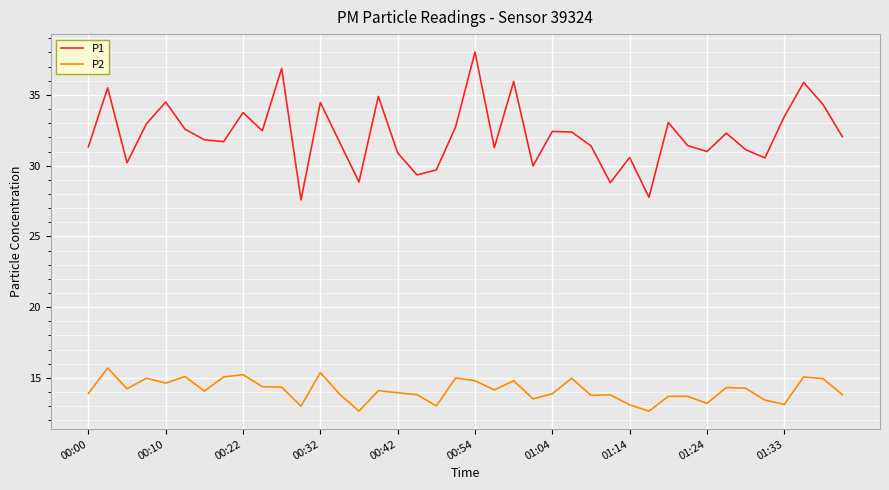

Which series has the widest spread of values?

P1